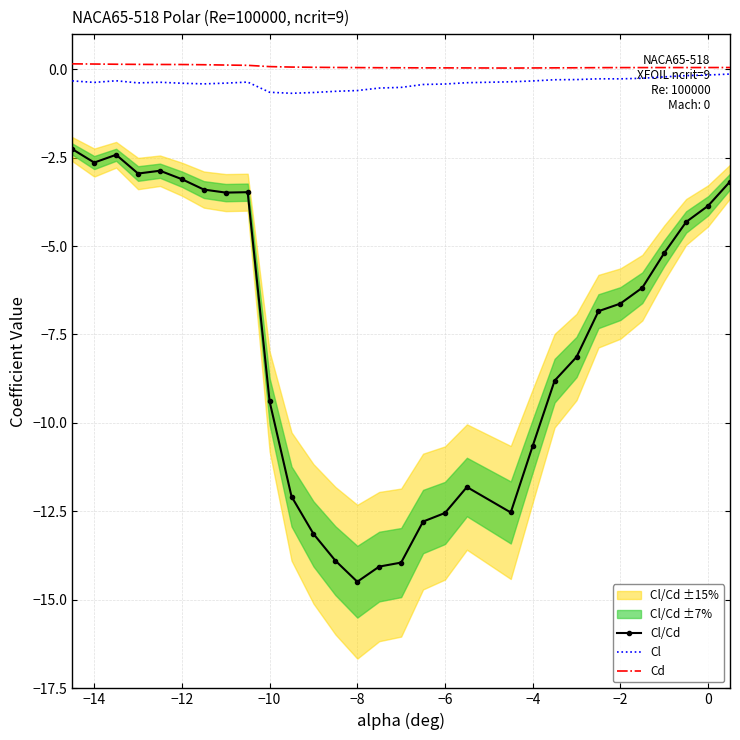

The Cl/Cd series shows -23.1 at −8. True or false?

False